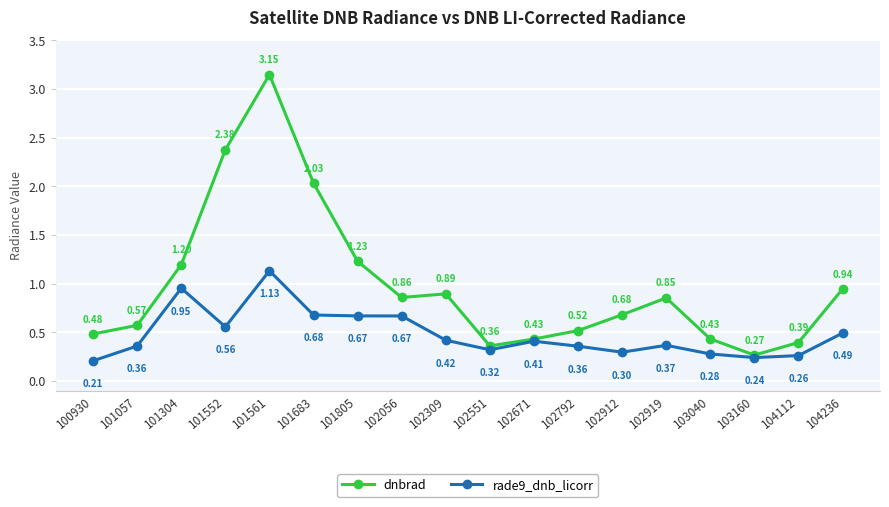

What are all the series names shown in the legend?

dnbrad, rade9_dnb_licorr